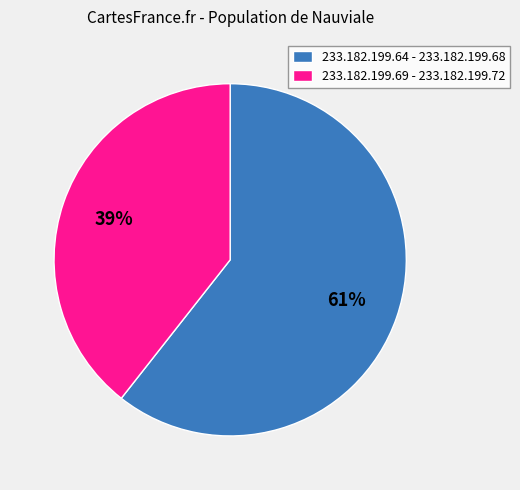

Is there a majority slice in this chart?

Yes